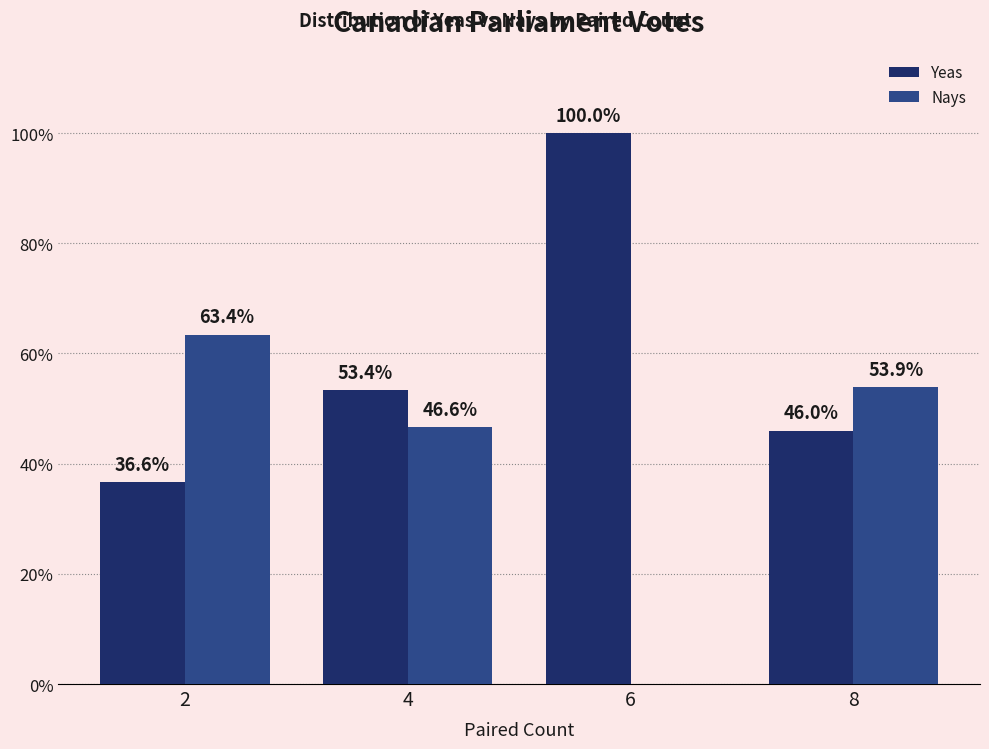

Between 4 and 8, which series saw the biggest shift?

Yeas